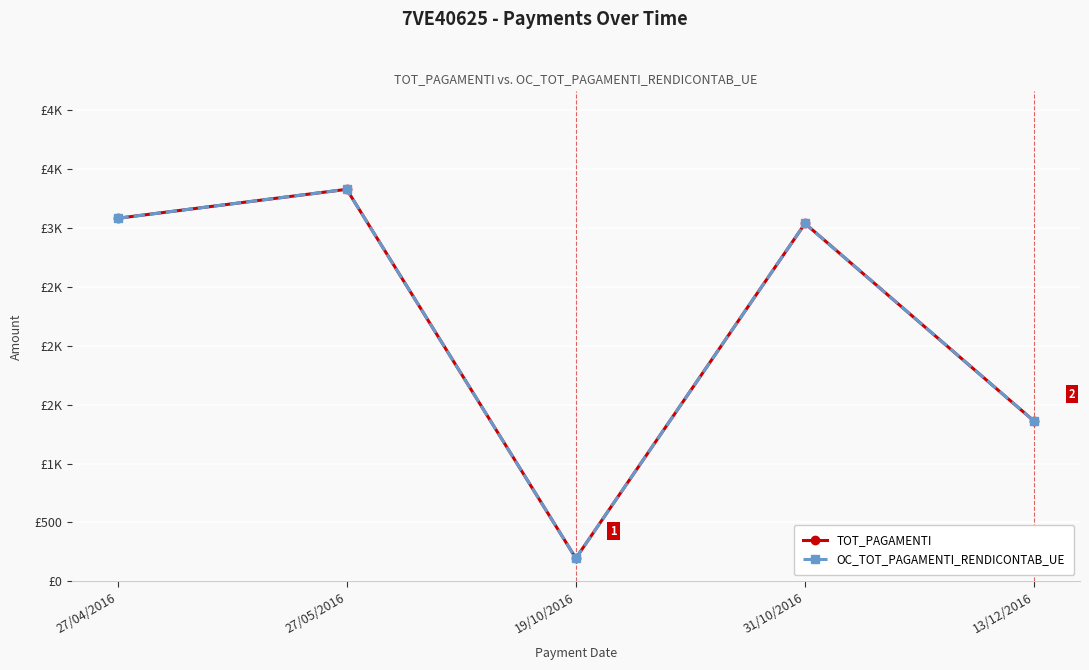

Which label corresponds to the largest value in the chart?

27/05/2016